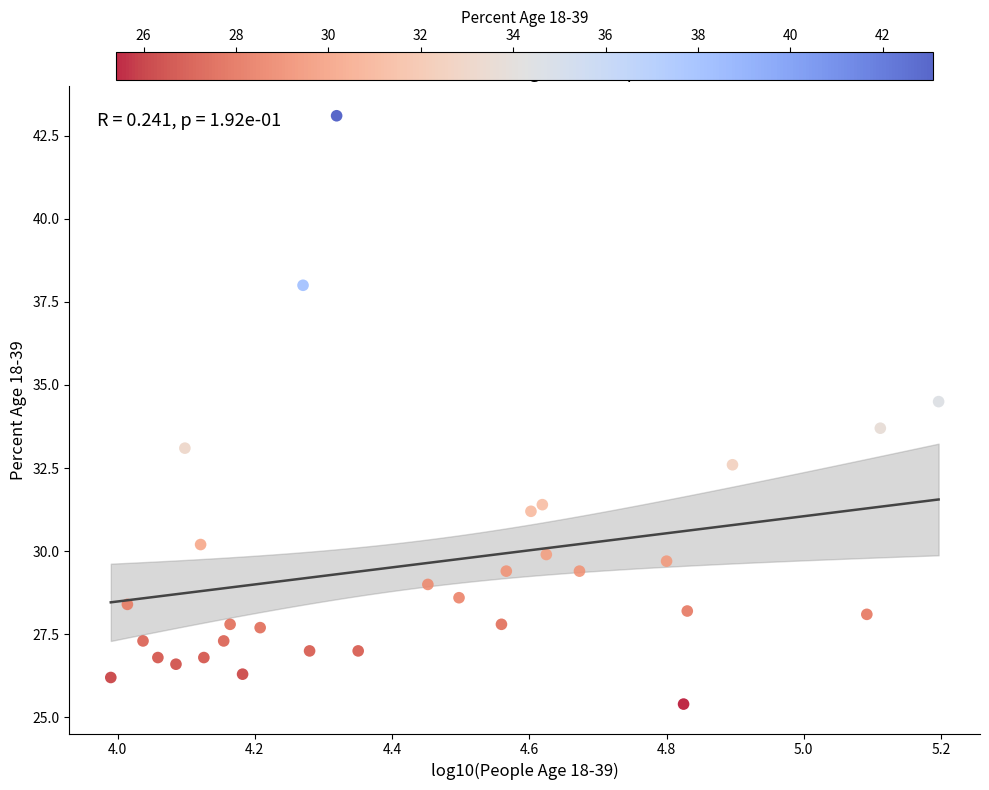

What is the range of Y values (max minus min)?

17.7